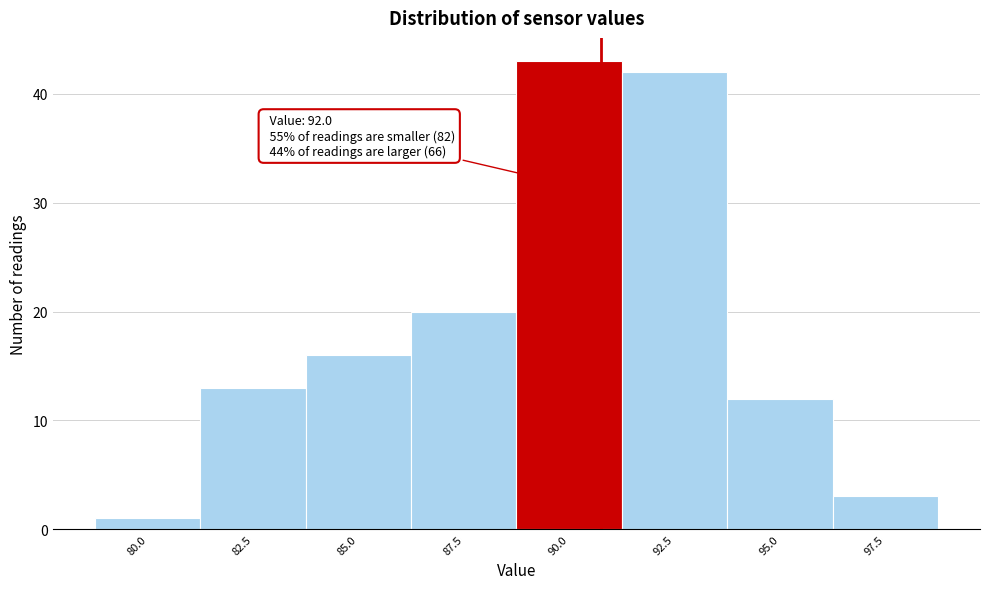

Reading right to left, extract all data points from this chart.

97.5=3	95.0=12	92.5=42	90.0=43	87.5=20	85.0=16	82.5=13	80.0=1